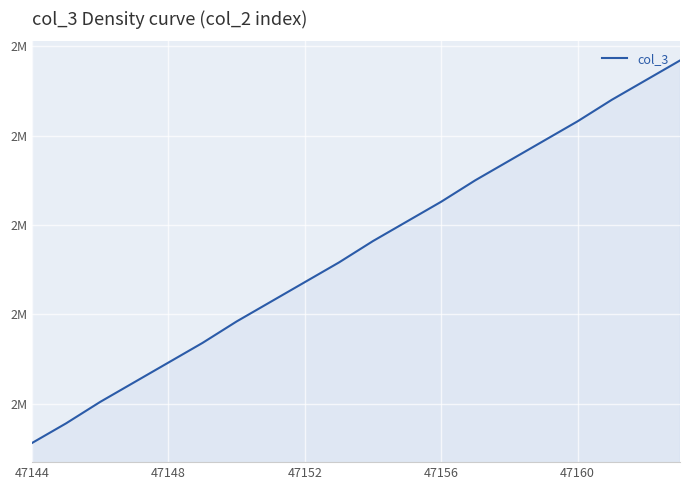

Is this an area chart (filled region under the line)?

Yes